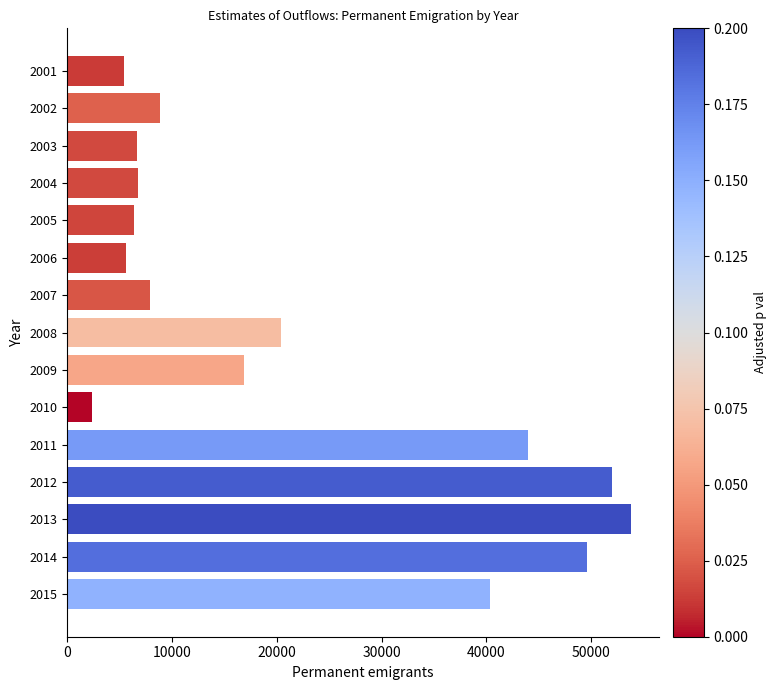

At which label is the value closest to 28081?

2008